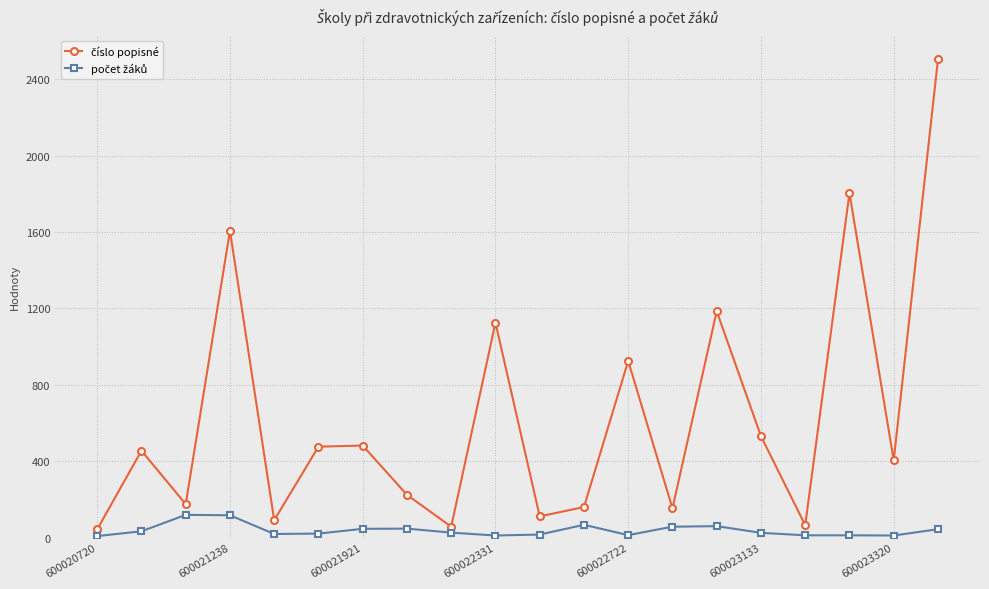

At how many categories does at least one series exceed 561?

6